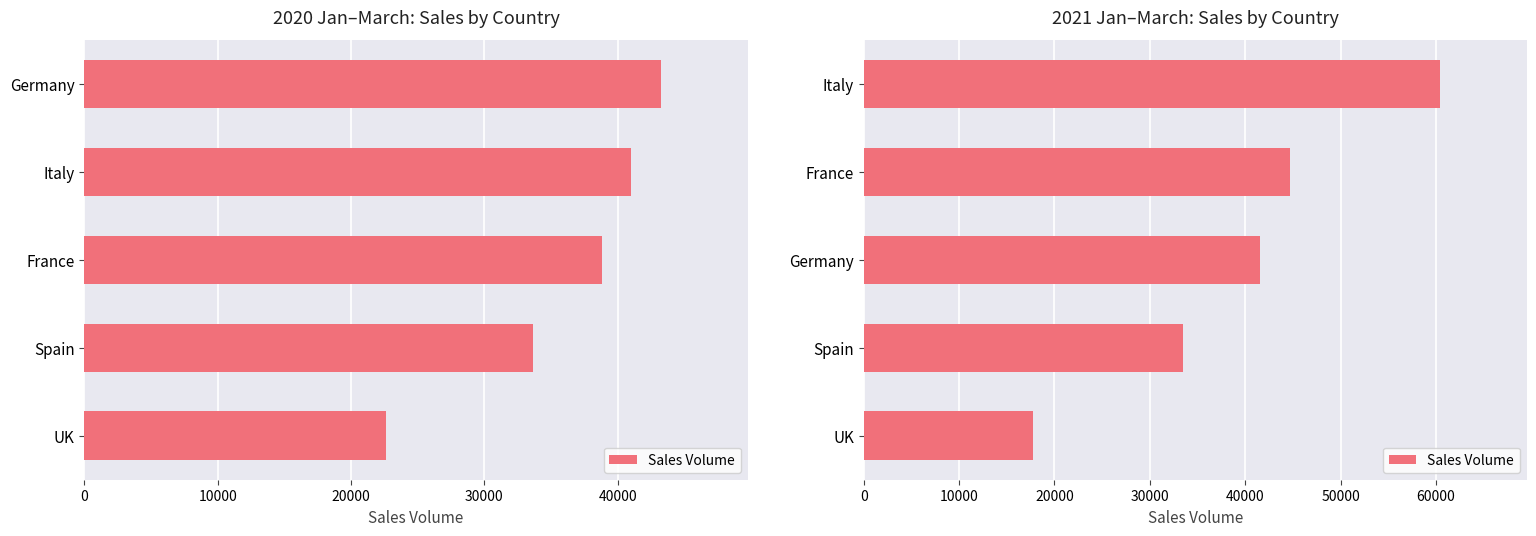

What is the smallest value displayed?

17782